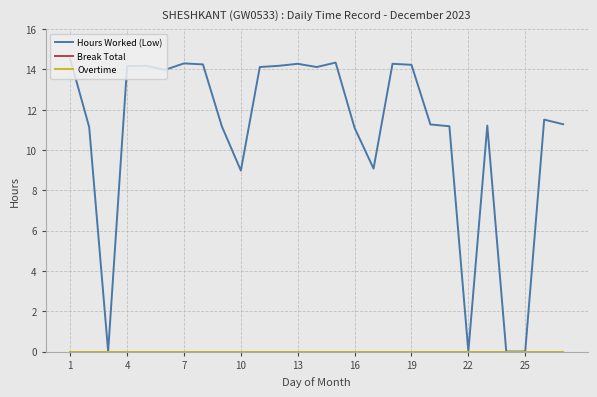

Where does the Hours Worked (Low) series first go above 11?

1